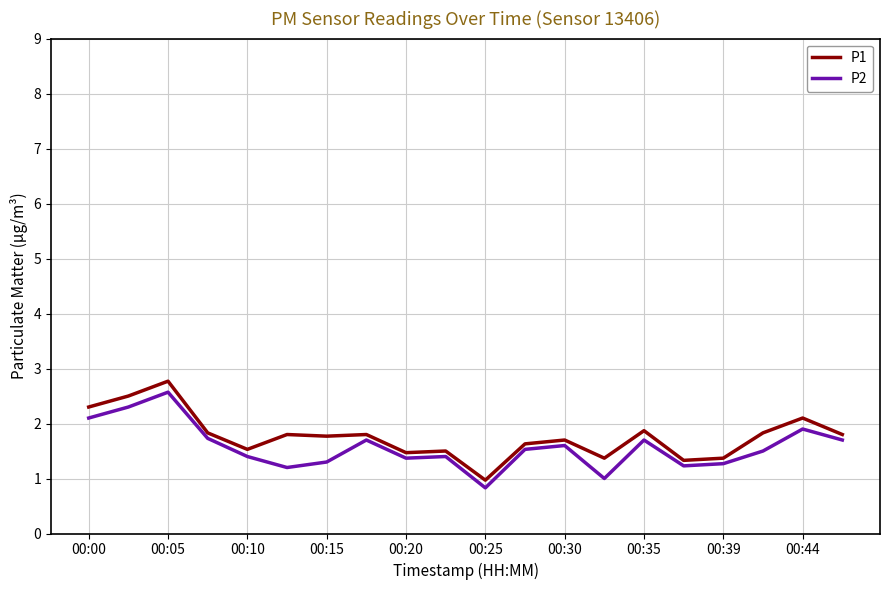

What is the difference between the maximum and minimum values in the P2 series?

1.7